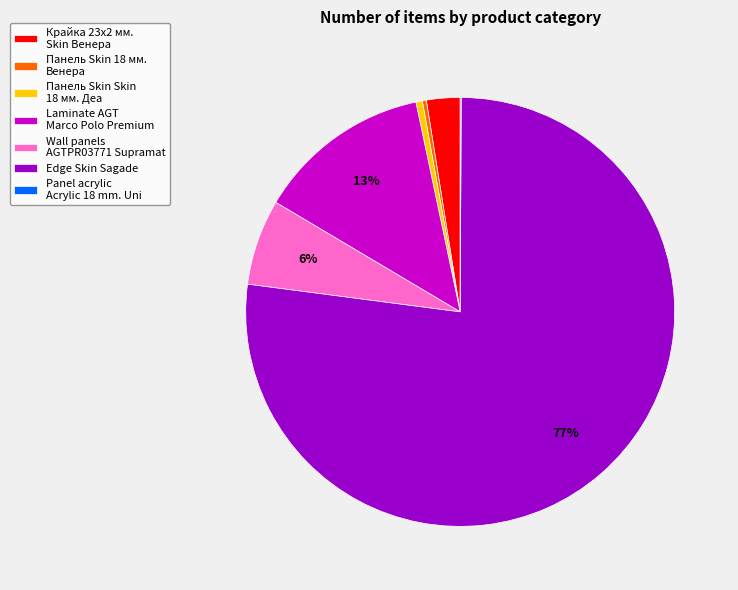

The Wall panels AGTPR03771 Supramat slice represents 13% of the pie. True or false?

False